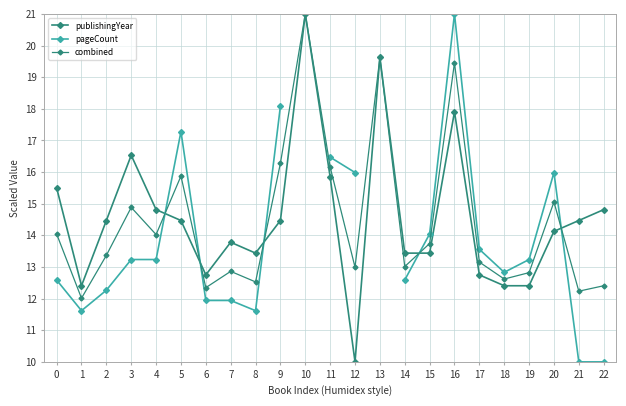

Which has a higher value, 1 or 22?

22